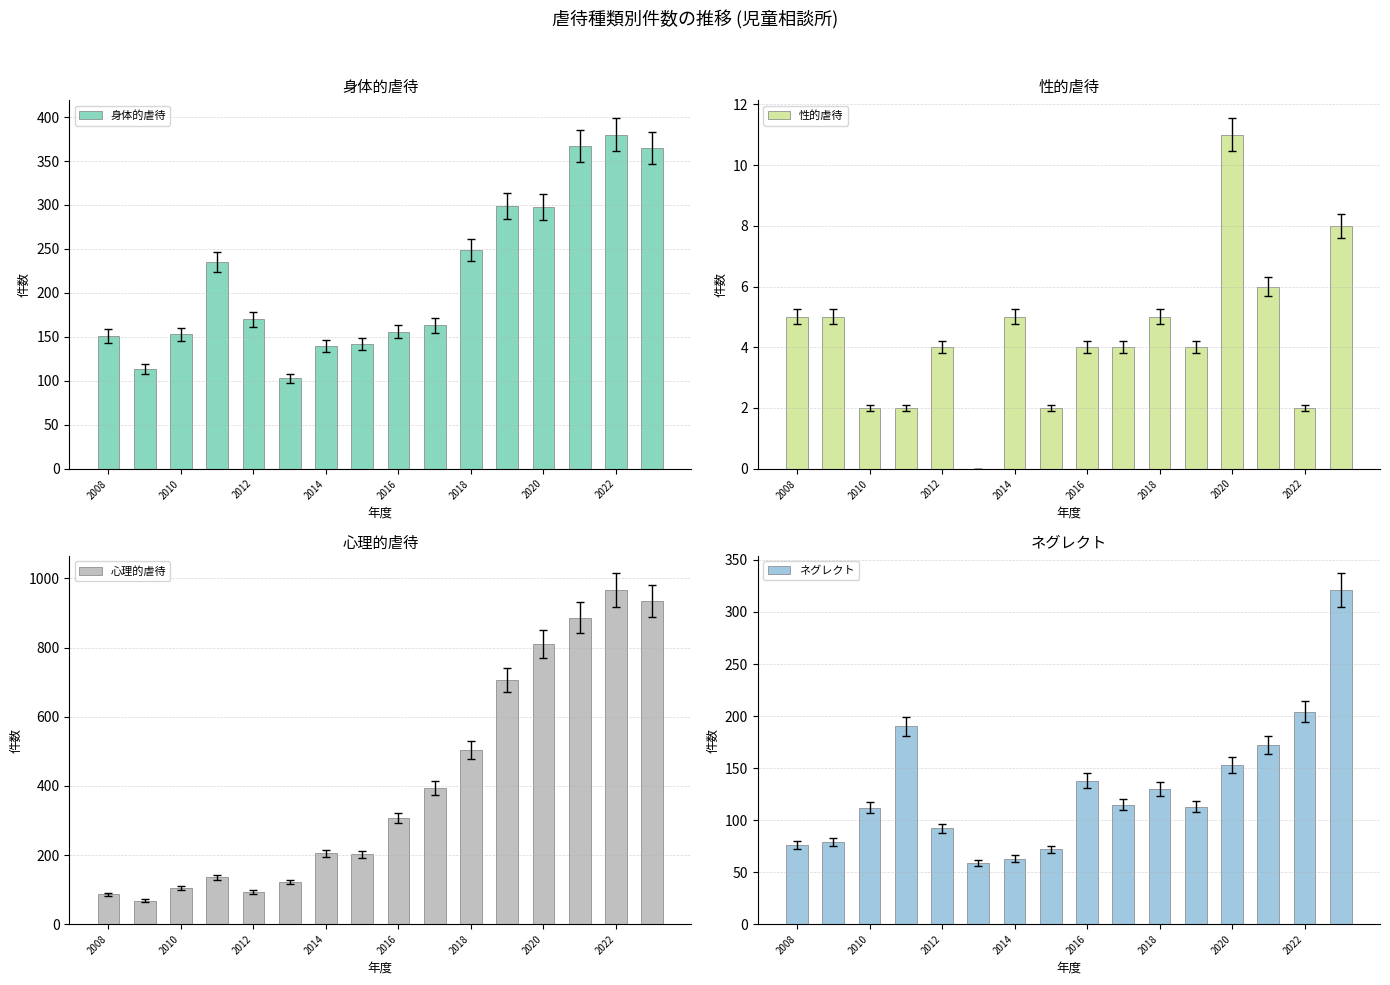

What is the highest value of the 身体的虐待 series?

380